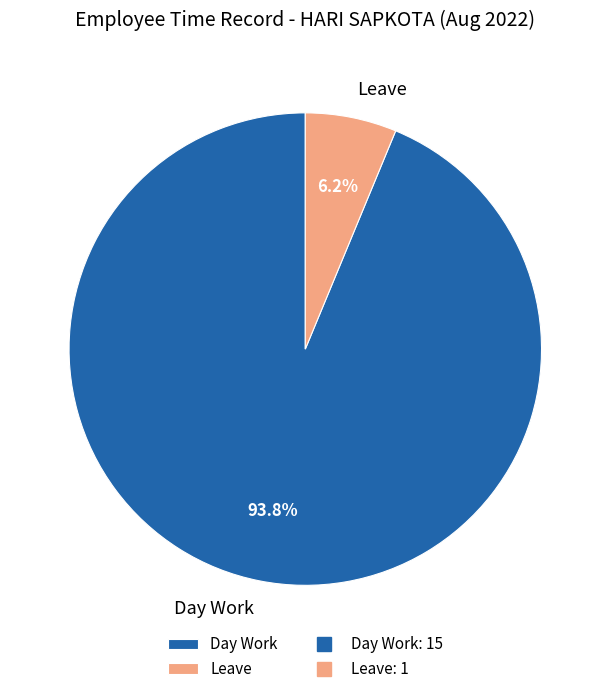

How many slices are in this pie chart?

2